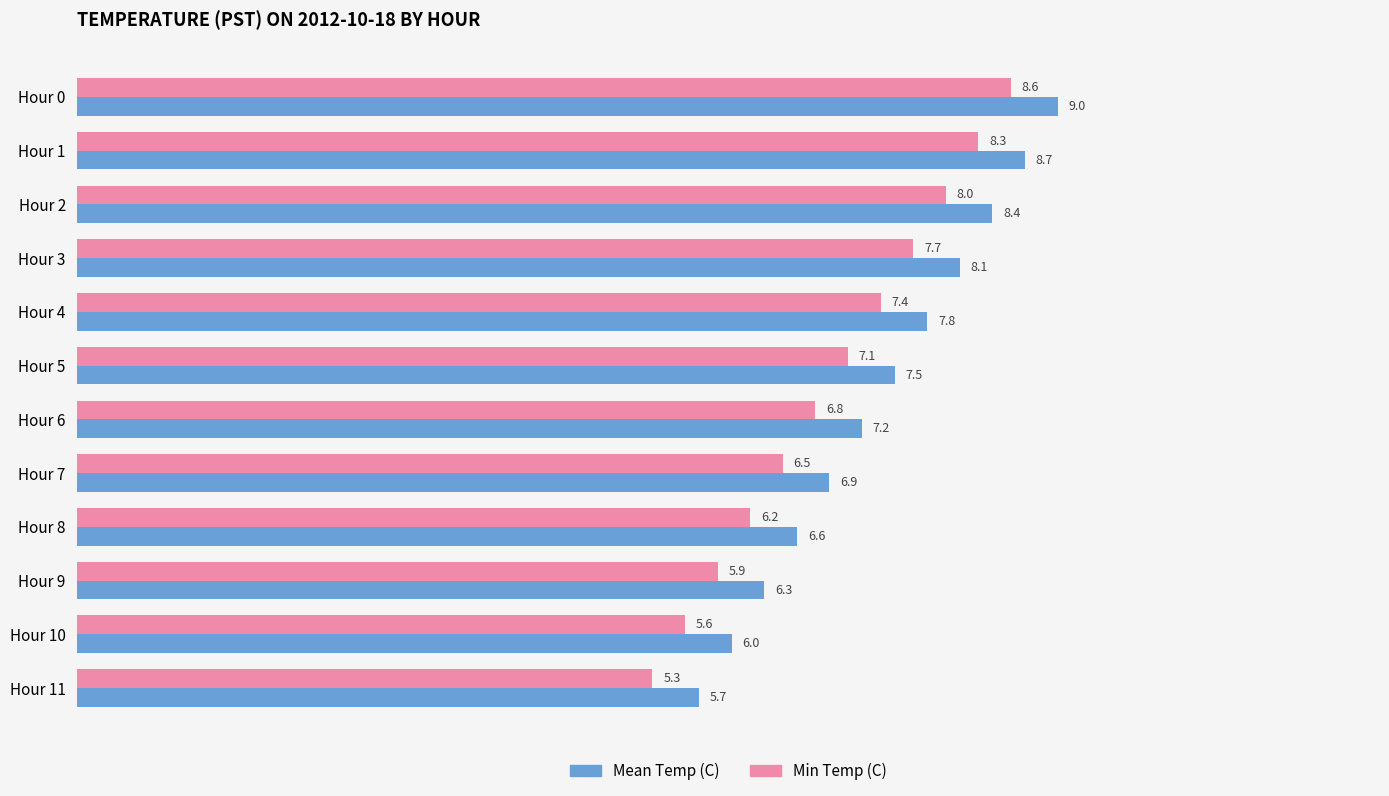

How many data points in Min Temp (C) are less than 7?

6